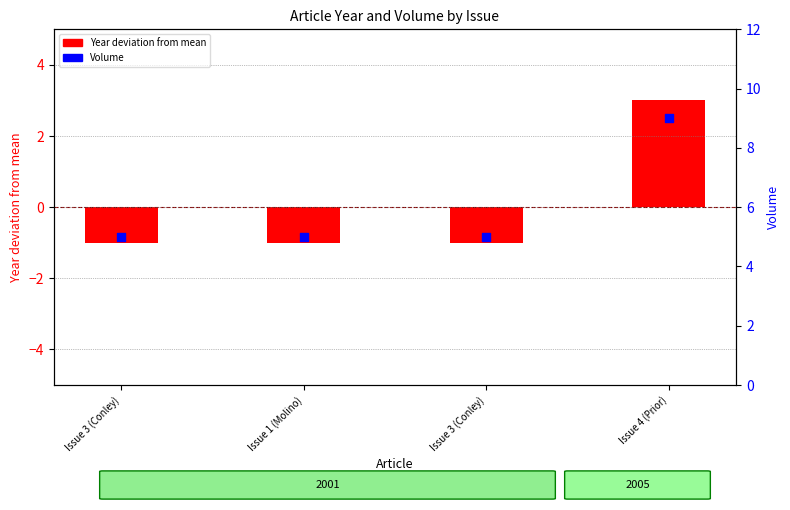

Which series reaches the maximum Y coordinate?

Volume